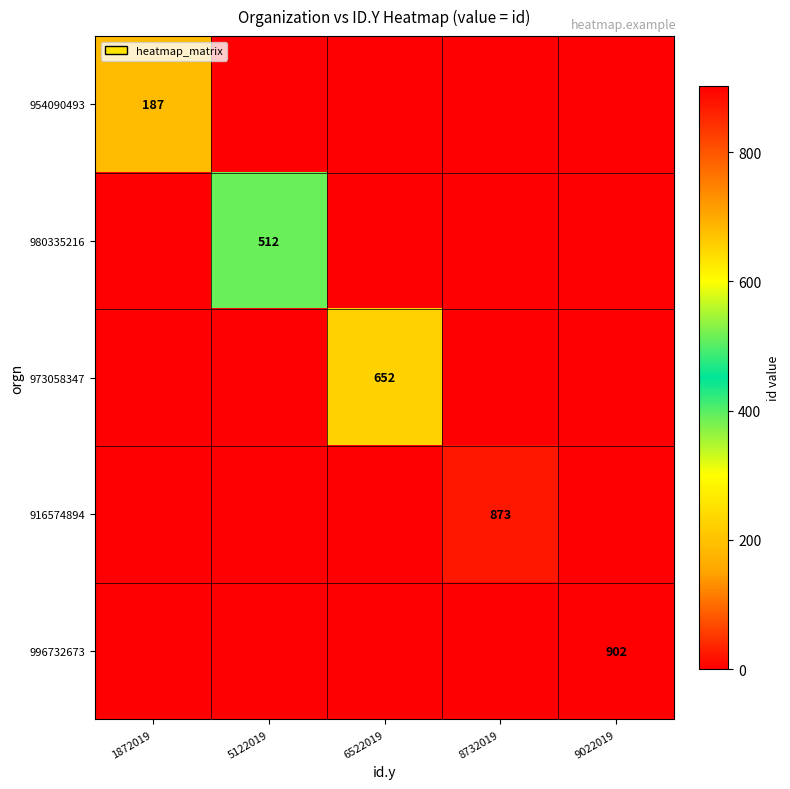

The value of 954090493 at 1872019 is 111. True or false?

False